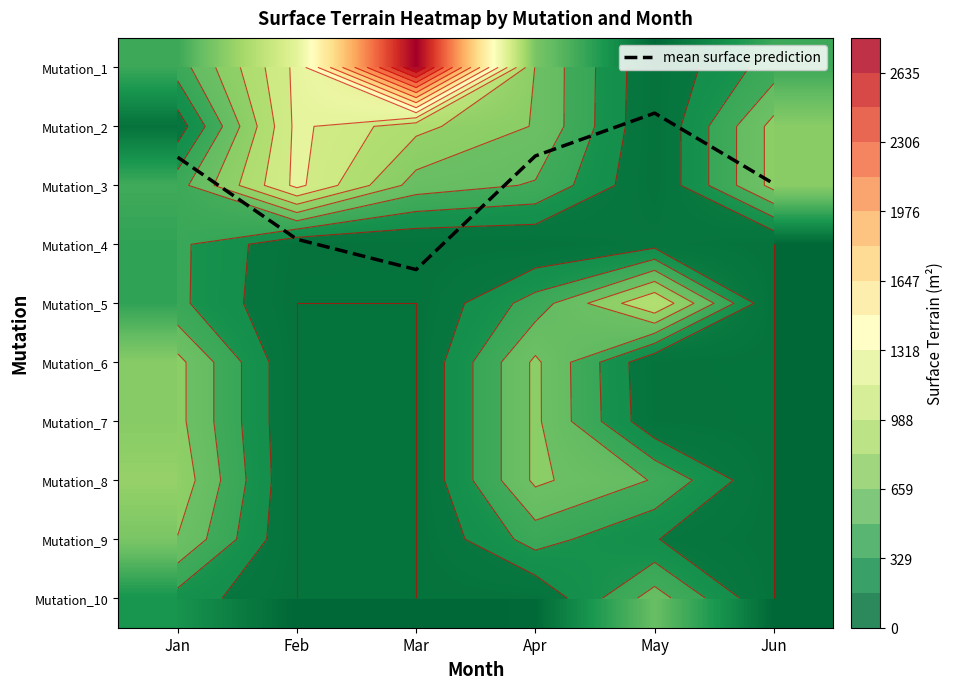

Rank the categories by Mutation_7 value from highest to lowest.

Jan, Apr, May, Feb, Mar, Jun